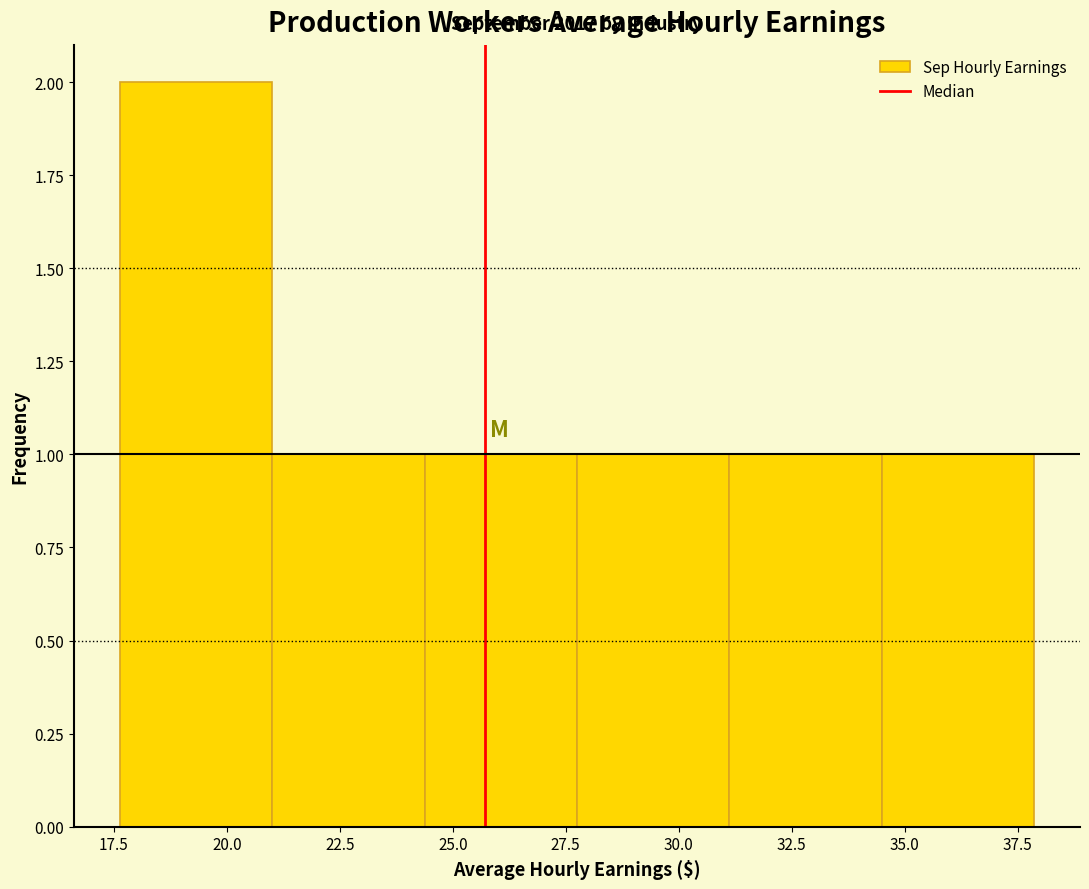

Over which range of the x-axis is the bar tallest?

17.5 to 21.0